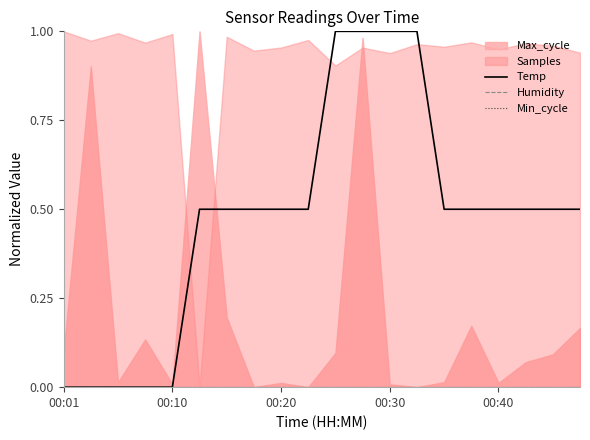

How many lines are shown in the chart?

3